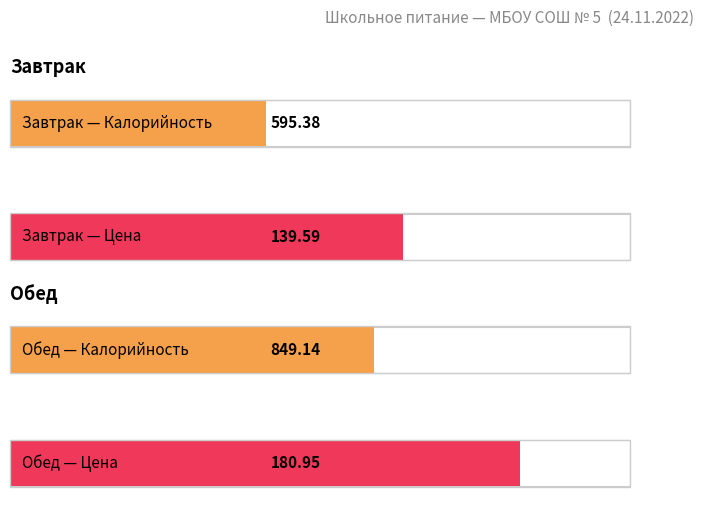

Which label corresponds to the smallest value in the chart?

Завтрак